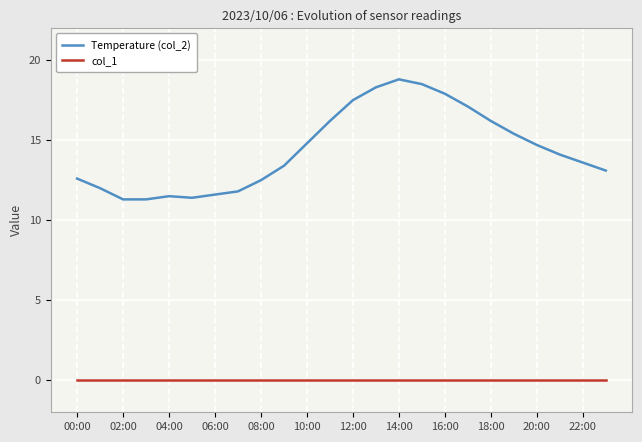

What is the maximum value shown in the chart?

18.8